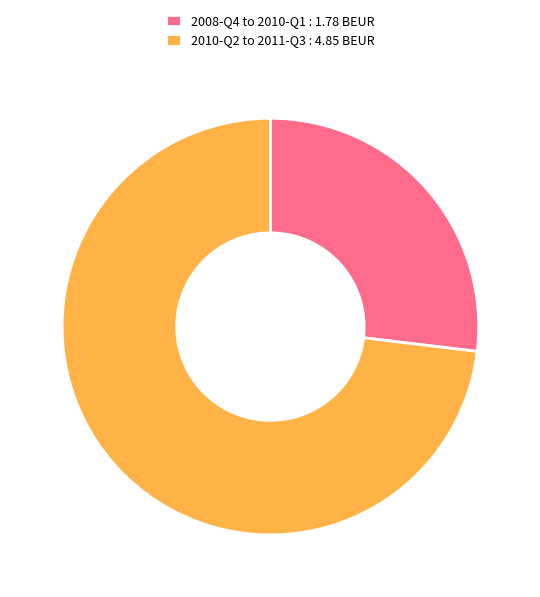

Does any single category account for the majority?

Yes